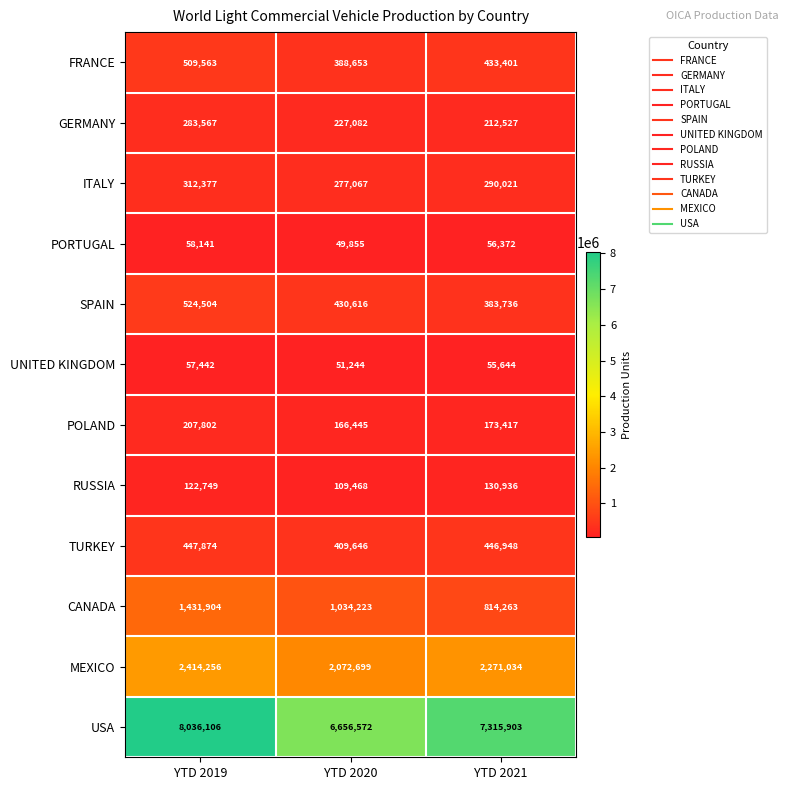

How many ITALY values are between 277067 and 312377?

3